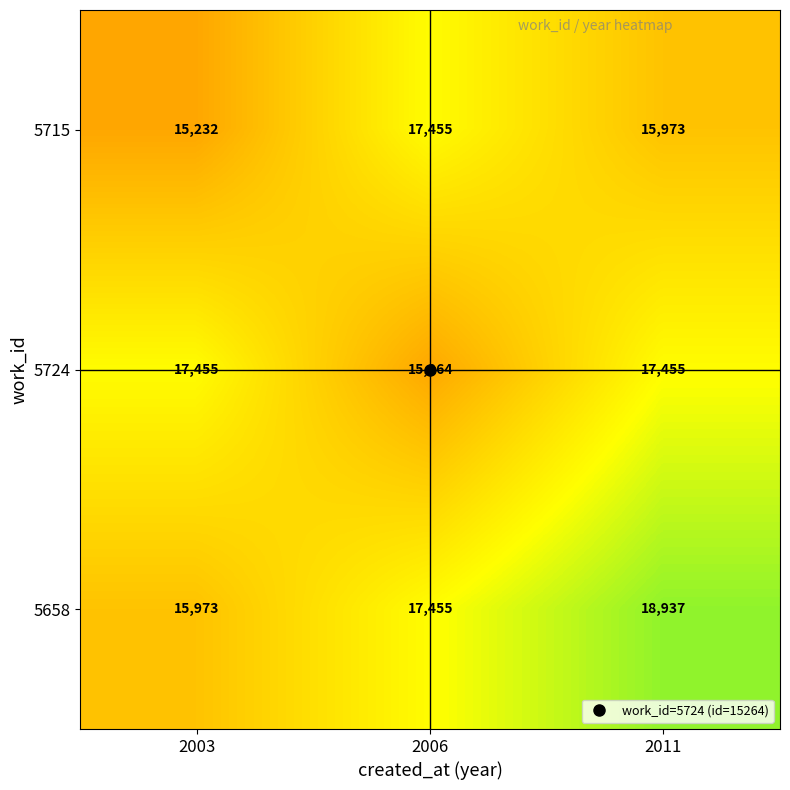

What is the sum of the 5658 values at 2003 and 2011?

34910